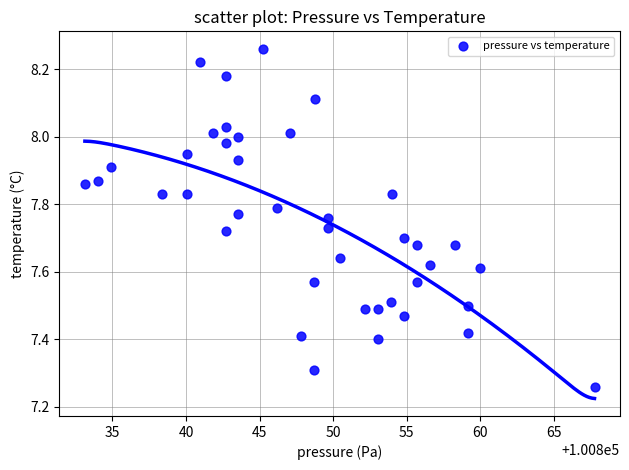

What is the range of Y values (max minus min)?

1.0